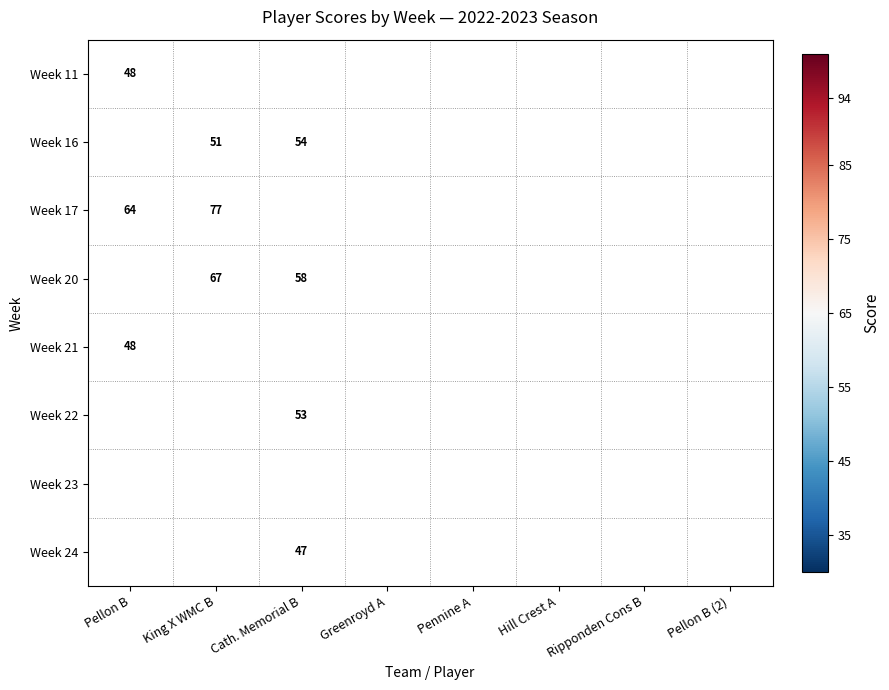

What is the difference between the highest and lowest values at King X WMC B?

57